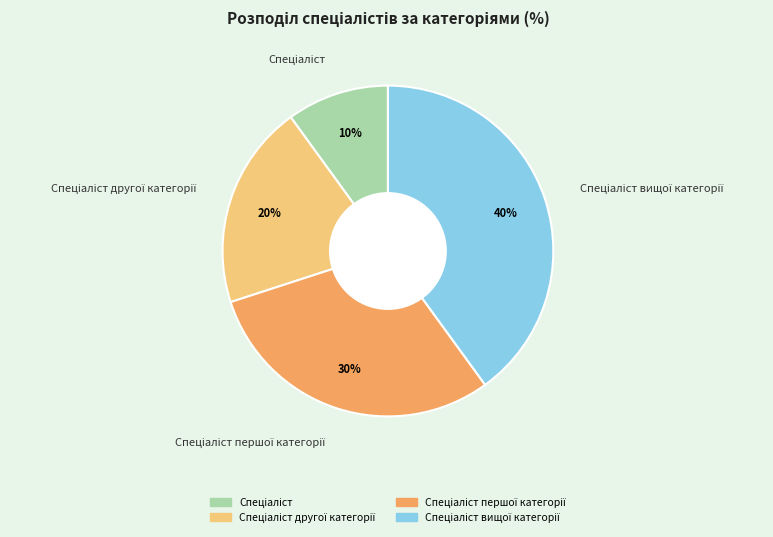

Is there any slice that represents more than half of the pie?

No